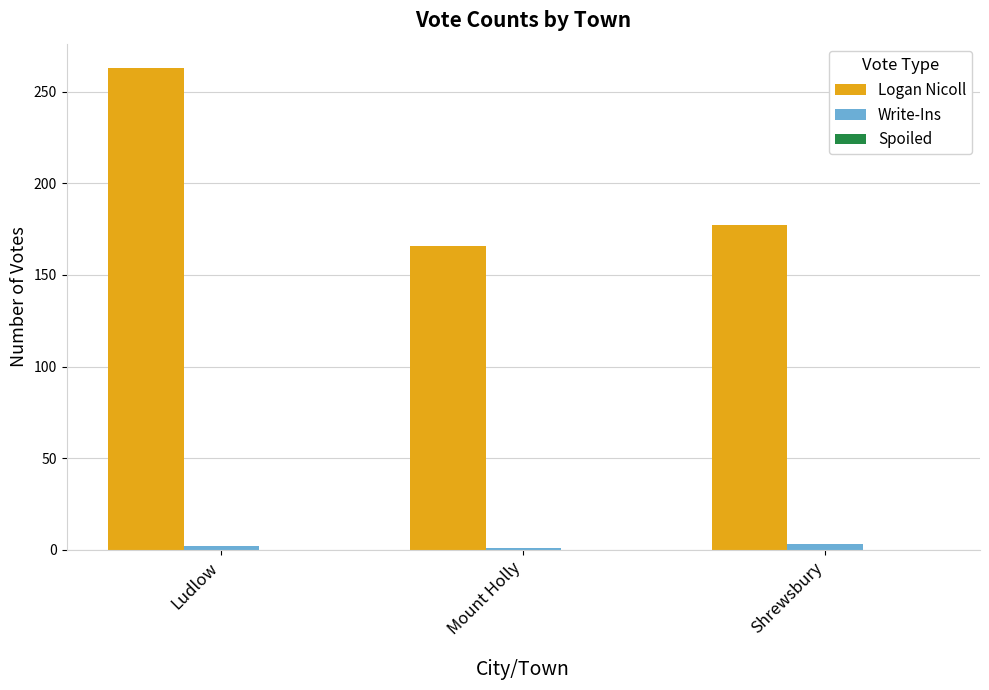

Are the bars horizontal?

No